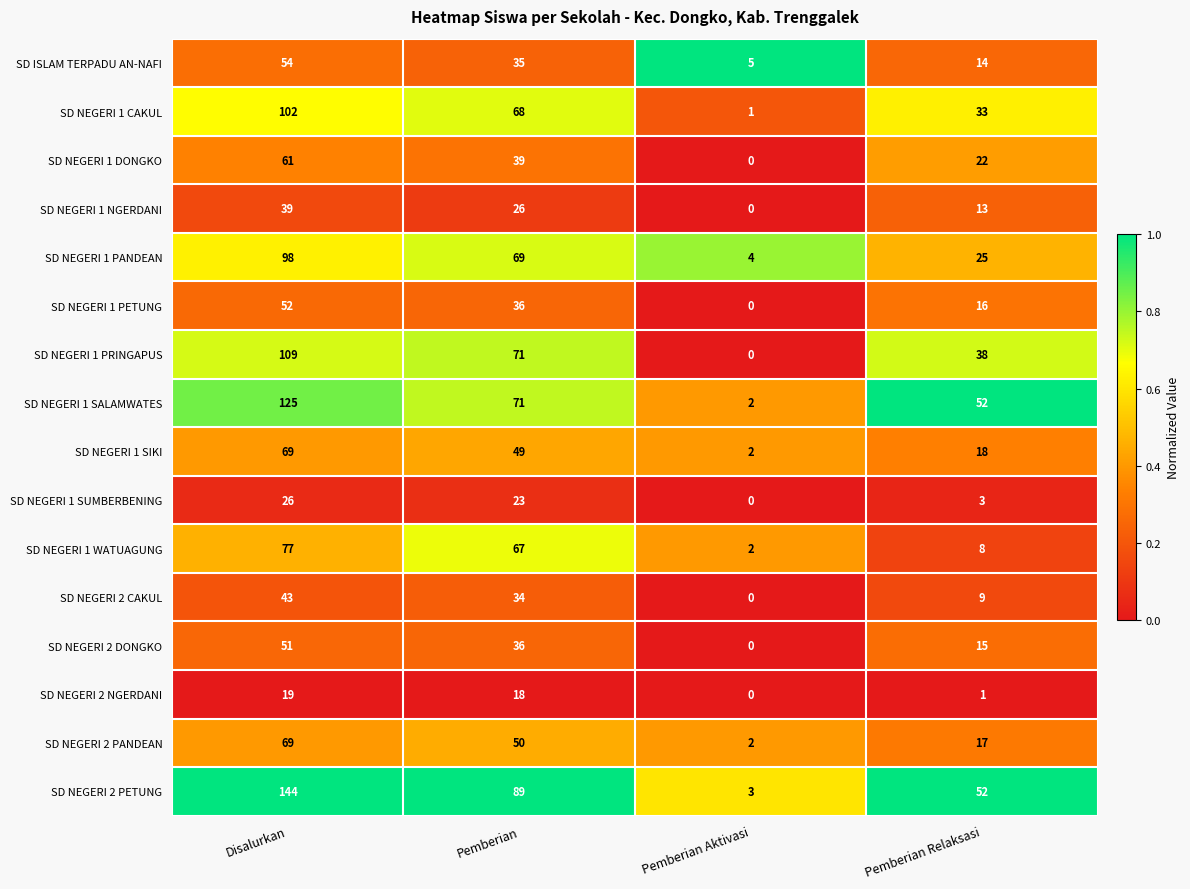

Rank the categories by SD NEGERI 1 NGERDANI value from lowest to highest.

Pemberian Aktivasi, Pemberian Relaksasi, Pemberian, Disalurkan